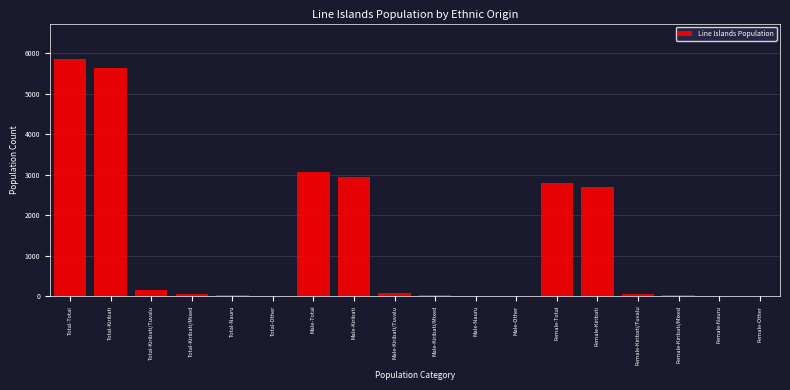

Which category has the highest value across all series?

Total-Total